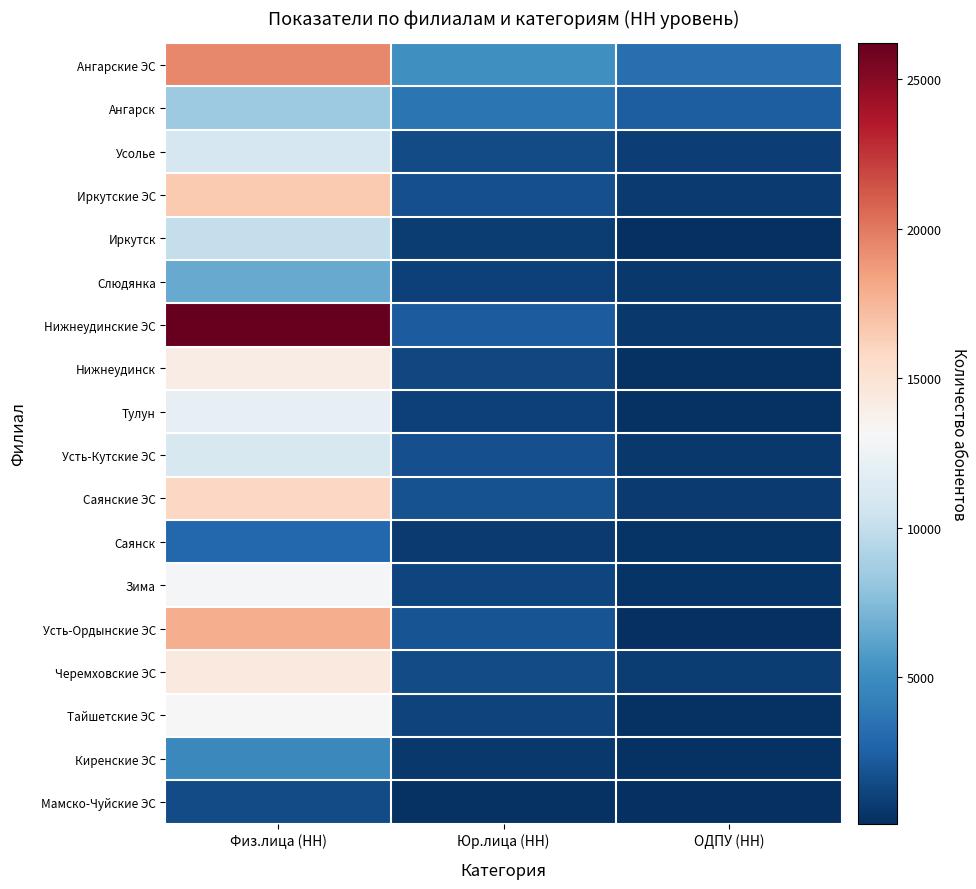

What is the greatest value displayed?

26213